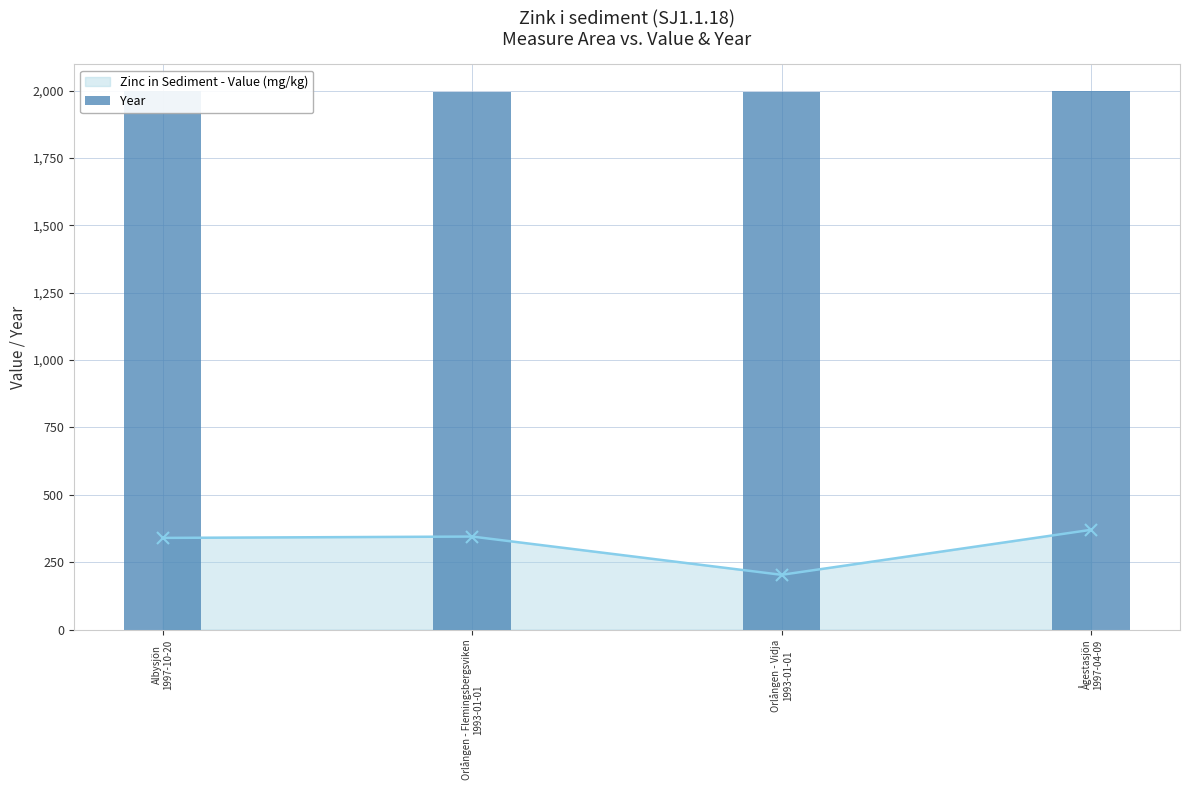

At which label is Zinc in Sediment - Value (mg/kg) closest to 286?

Albysjön
1997-10-20